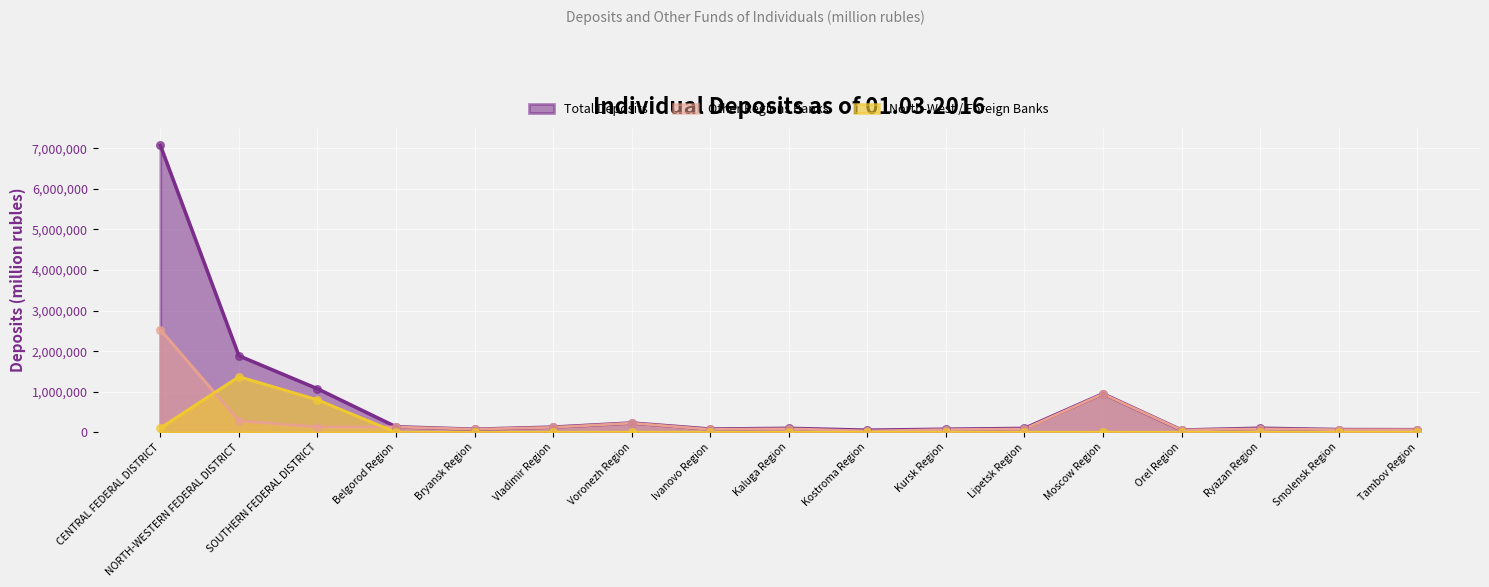

Which series has the largest total across all categories?

Total Deposits